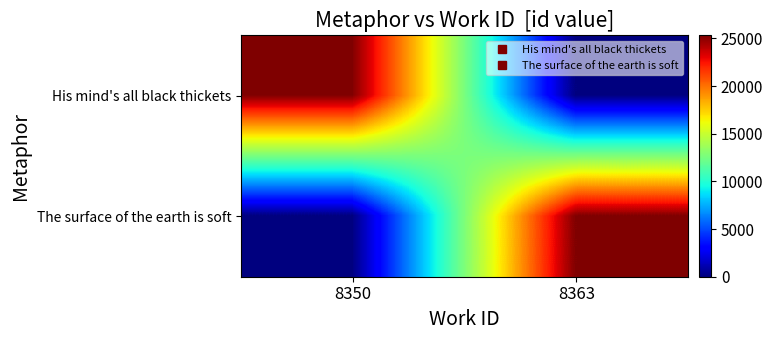

Reading left to right, what are all the values shown in this chart?

His mind's all black thickets: 8350=25301	8363=0
The surface of the earth is soft: 8350=0	8363=25330